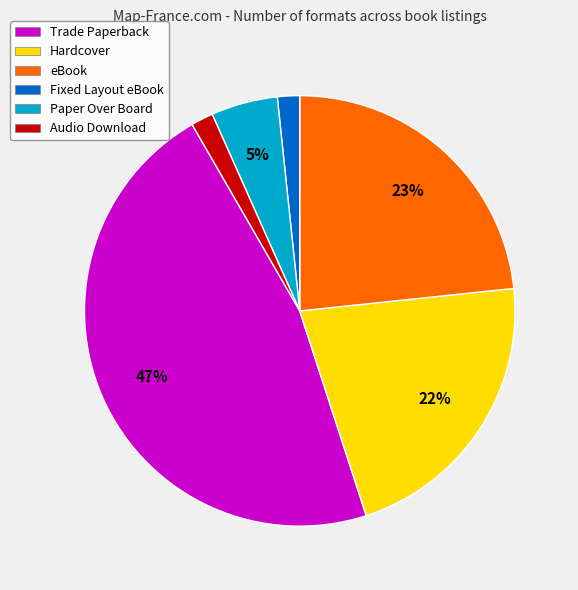

What is the largest slice in the pie chart?

Trade Paperback